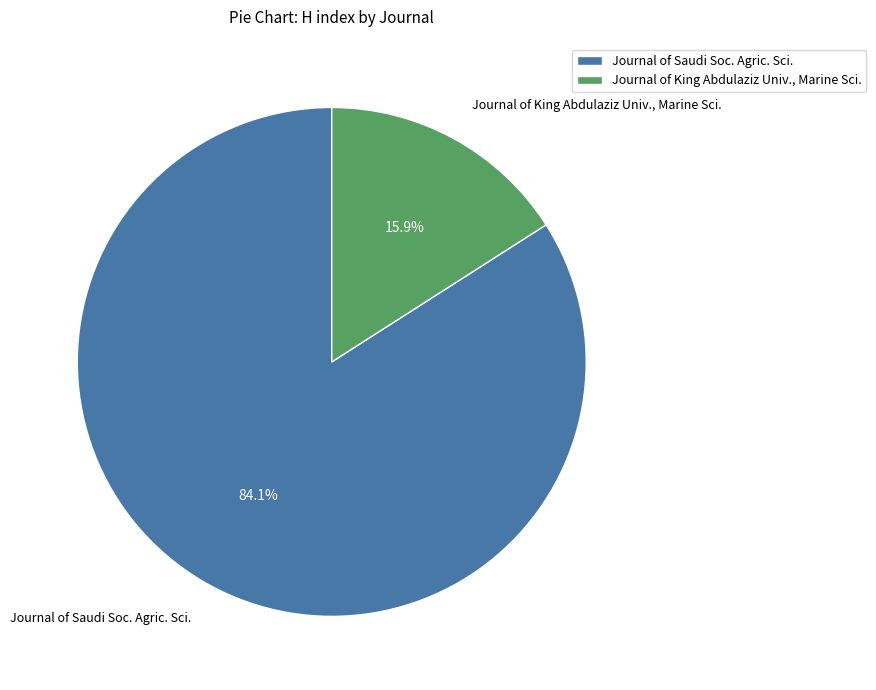

What is the largest slice in the pie chart?

Journal of Saudi Soc. Agric. Sci.